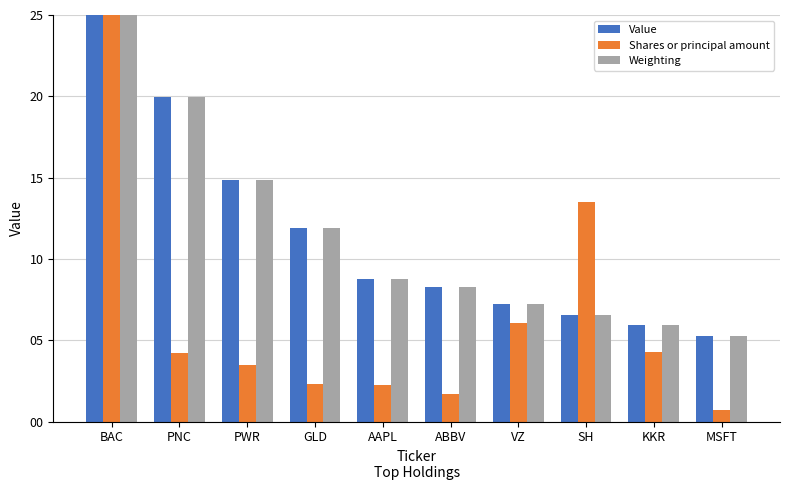

True or false: Shares or principal amount has a value of 3.0 at AAPL.

False